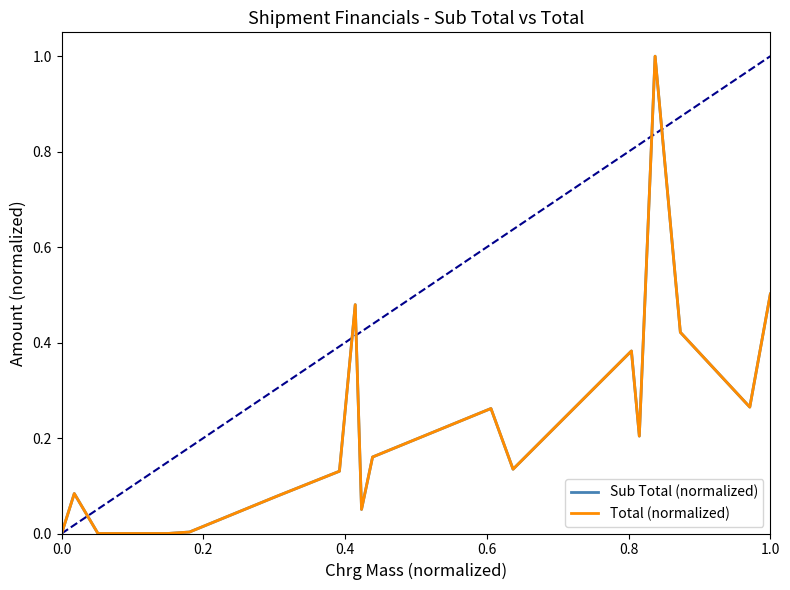

What are all the series names shown in the legend?

Sub Total (normalized), Total (normalized)